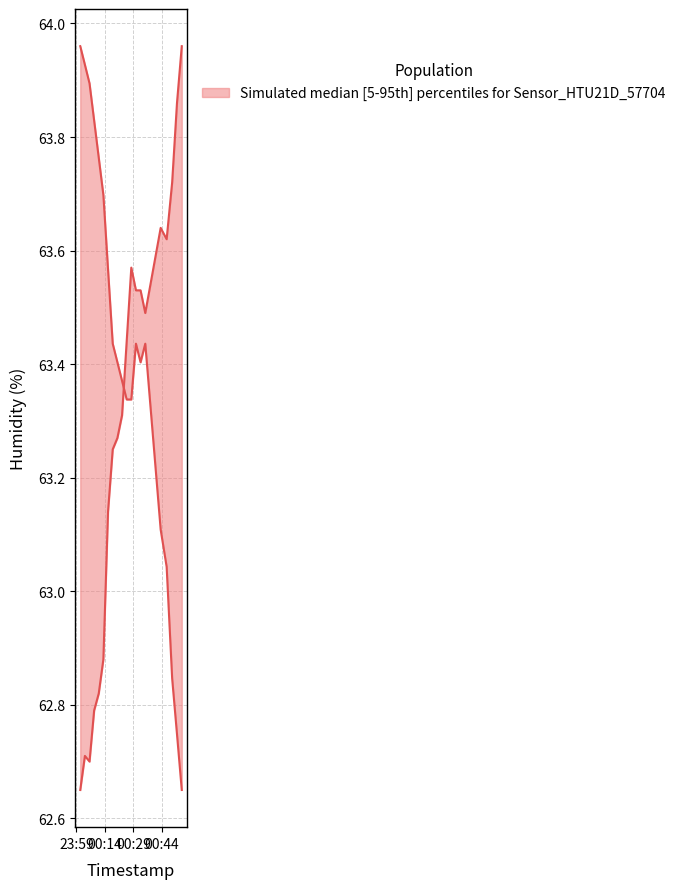

Which category has the lowest value across all series?

2023-02-26T00:54:29